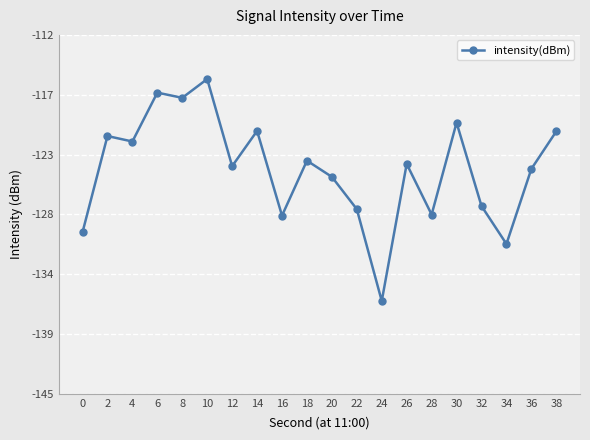

What is the sum of the values at 30 and 26?

-243.9